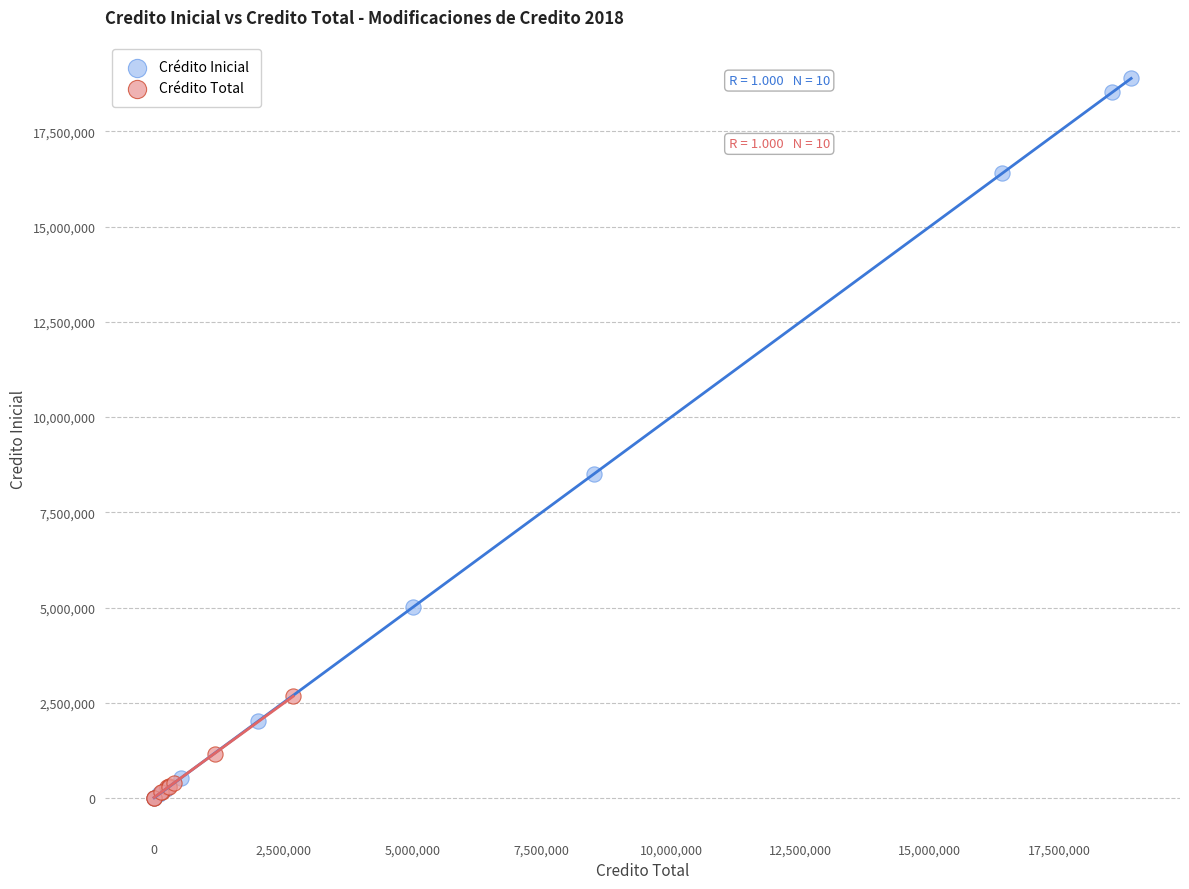

Which series has the widest spread of Y values?

Crédito Inicial